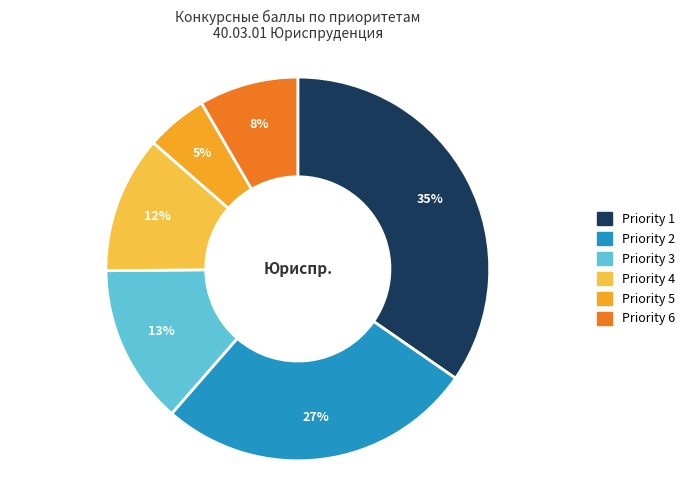

To the nearest percent, what is the average slice percentage?

17%